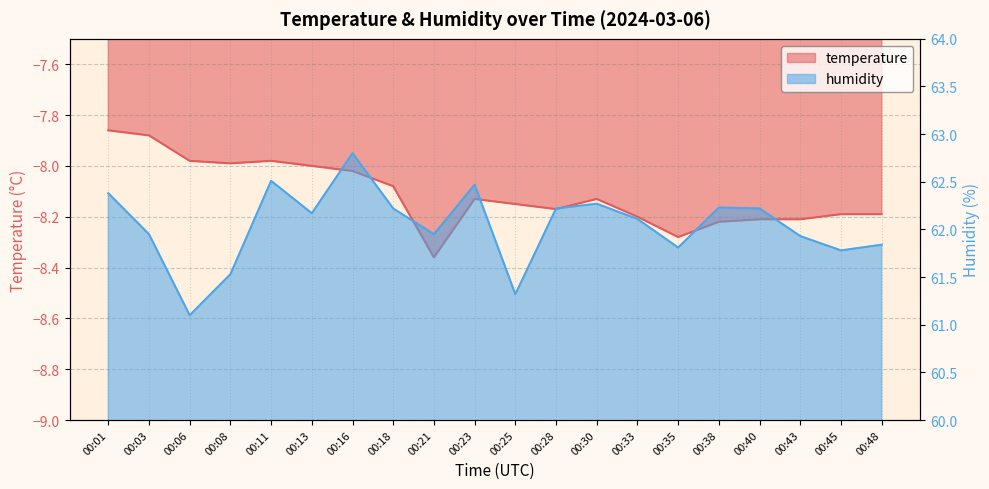

Reading left to right, extract all data points from this chart.

temperature: 00:01=-7.9	00:03=-7.9	00:06=-8.0	00:08=-8.0	00:11=-8.0	00:13=-8.0	00:16=-8.0	00:18=-8.1	00:21=-8.4	00:23=-8.1	00:25=-8.2	00:28=-8.2	00:30=-8.1	00:33=-8.2	00:35=-8.3	00:38=-8.2	00:40=-8.2	00:43=-8.2	00:45=-8.2	00:48=-8.2
humidity: 00:01=62.4	00:03=62.0	00:06=61.1	00:08=61.5	00:11=62.5	00:13=62.2	00:16=62.8	00:18=62.2	00:21=62.0	00:23=62.5	00:25=61.3	00:28=62.2	00:30=62.3	00:33=62.1	00:35=61.8	00:38=62.2	00:40=62.2	00:43=61.9	00:45=61.8	00:48=61.8